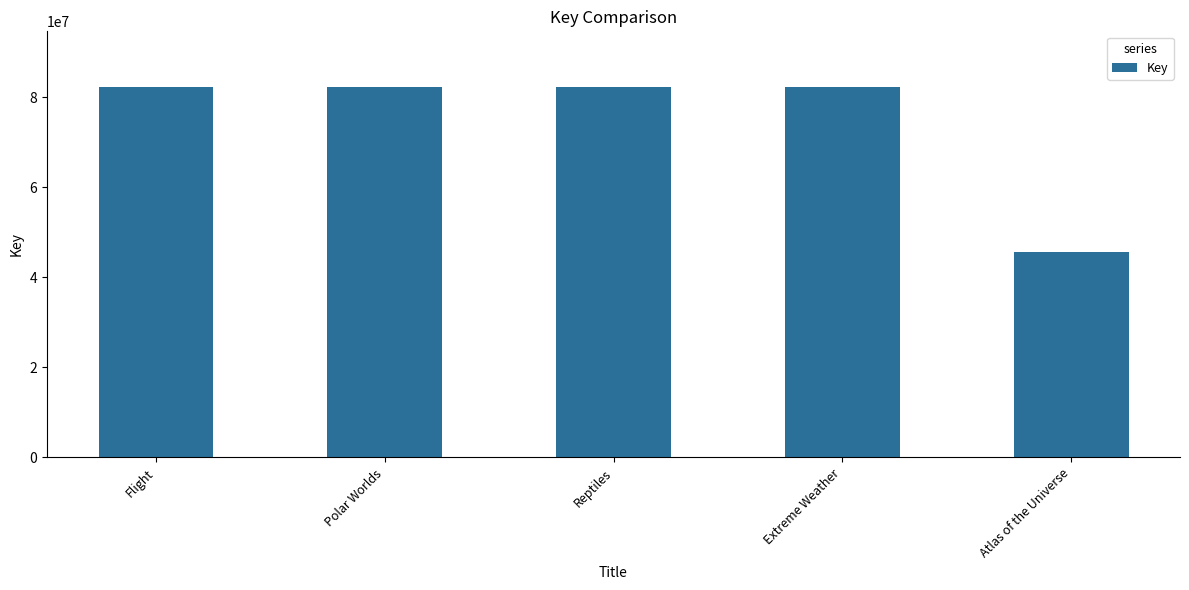

Between Atlas of the Universe and Polar Worlds, which is larger?

Polar Worlds